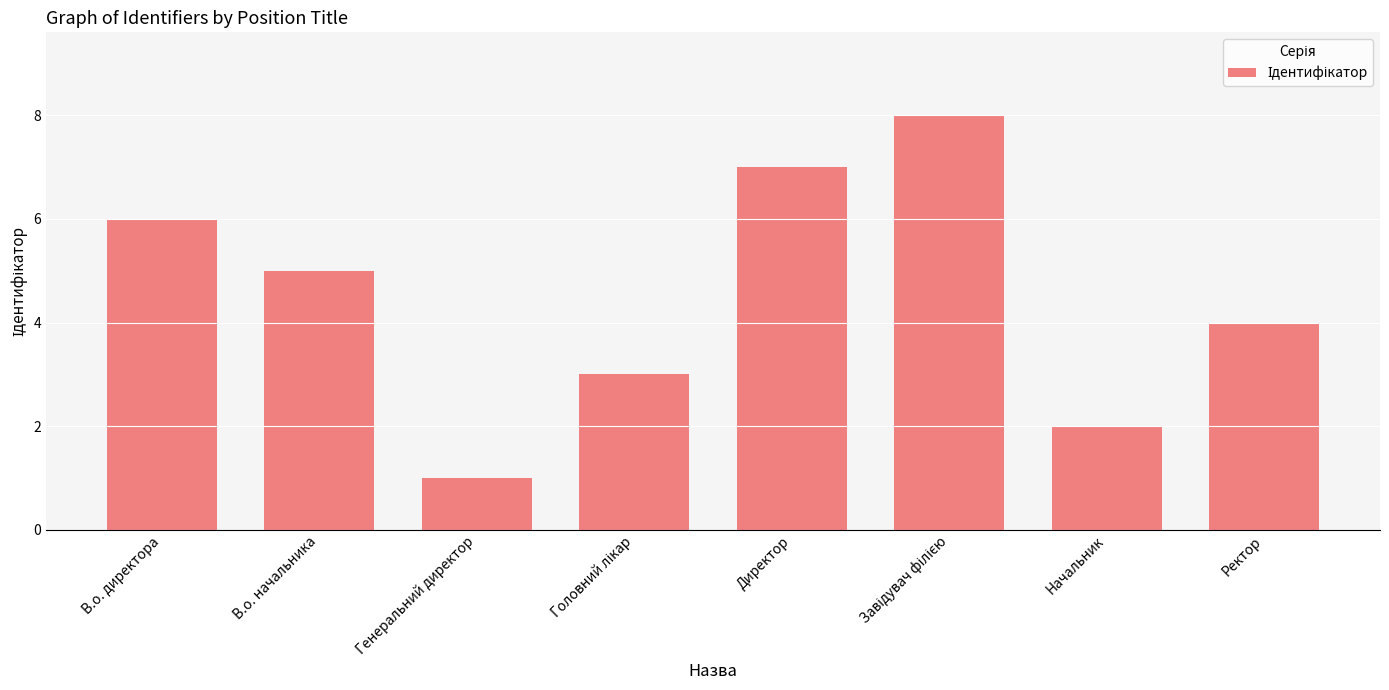

What is the sum of all values?

36